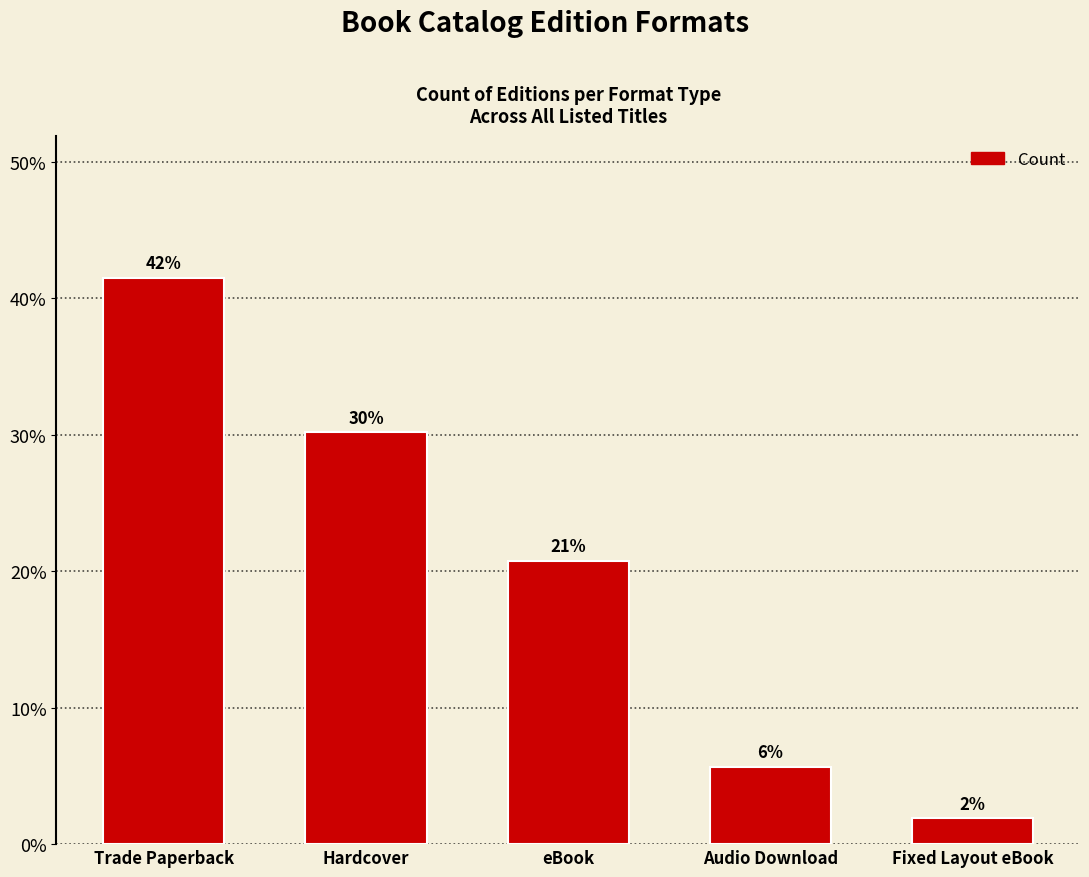

The value at Audio Download is 1.6. True or false?

False